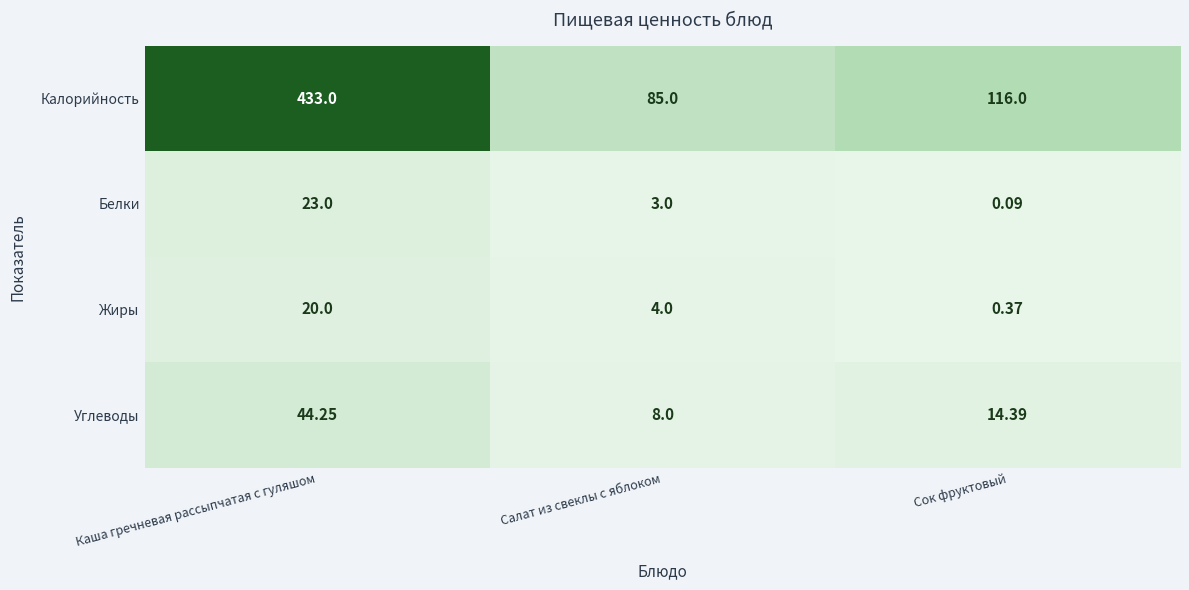

Which series changed the most between Каша гречневая рассыпчатая с гуляшом and Сок фруктовый?

Калорийность